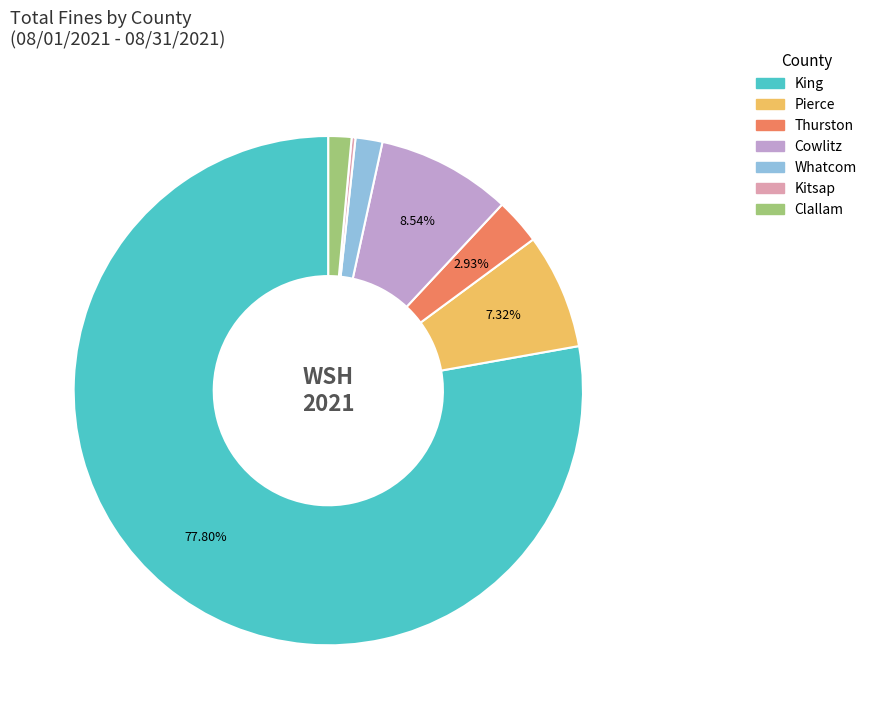

Is King the majority of the pie?

Yes